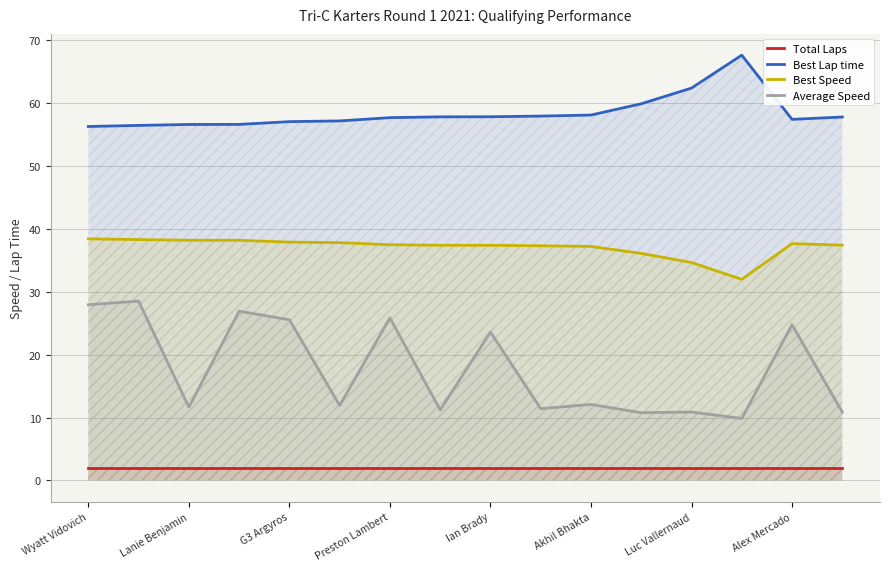

Which series has the largest total across all categories?

Best Lap time